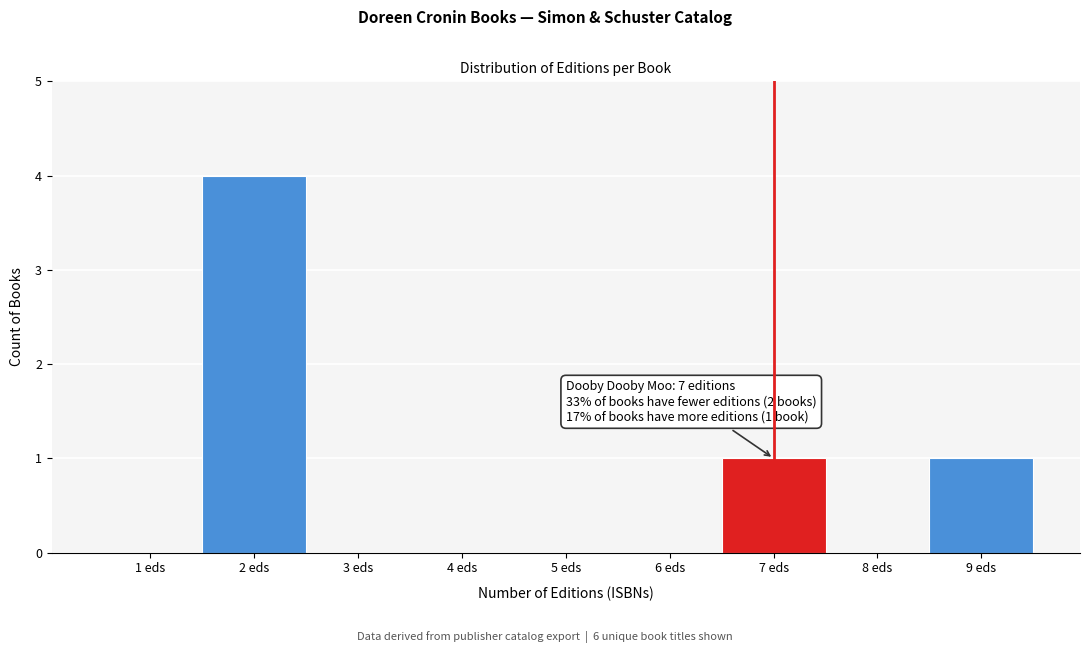

Reading left to right, extract all data points from this chart.

1 eds=0	2 eds=4	3 eds=0	4 eds=0	5 eds=0	6 eds=0	7 eds=1	8 eds=0	9 eds=1